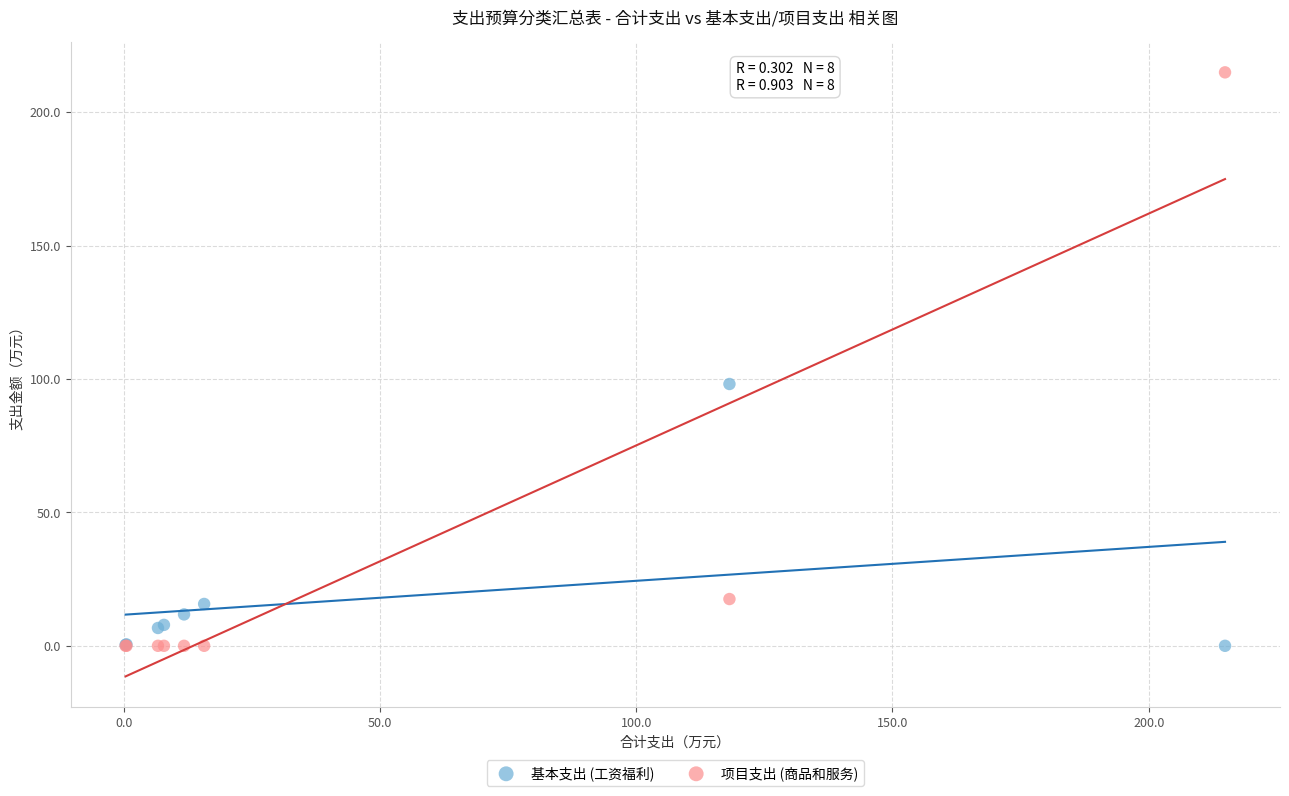

Which series has the largest Y range (max minus min)?

项目支出 (商品和服务)